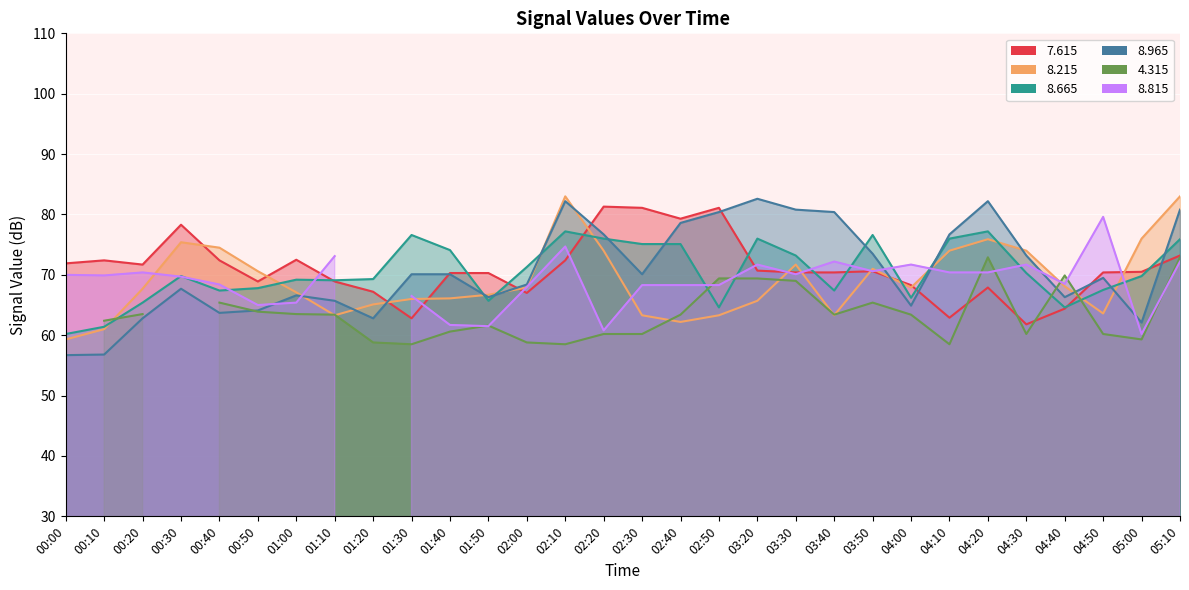

Which has a higher value, 03:30 or 04:30?

03:30